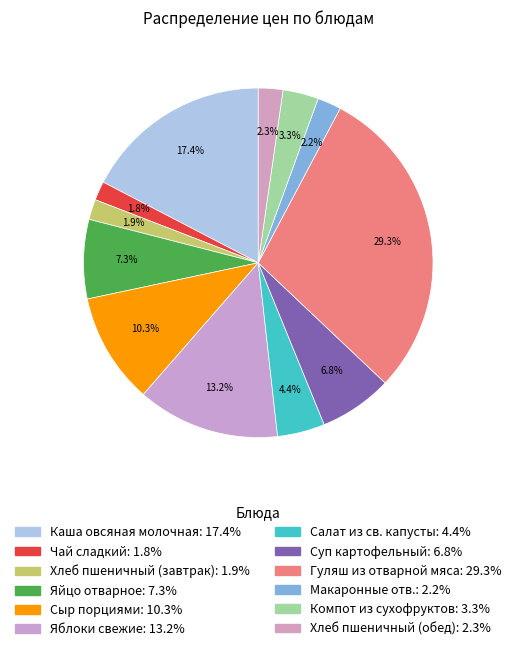

Count the number of slices in the pie.

12